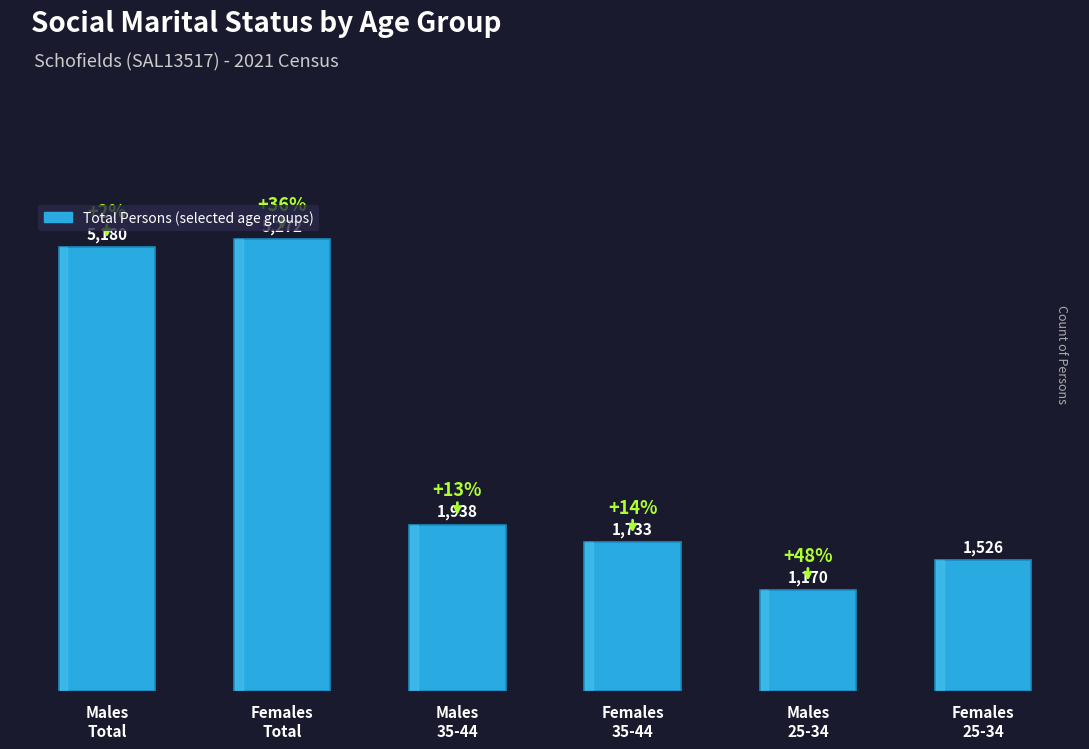

What is the label of the 4th bar from the right?

Males
35-44